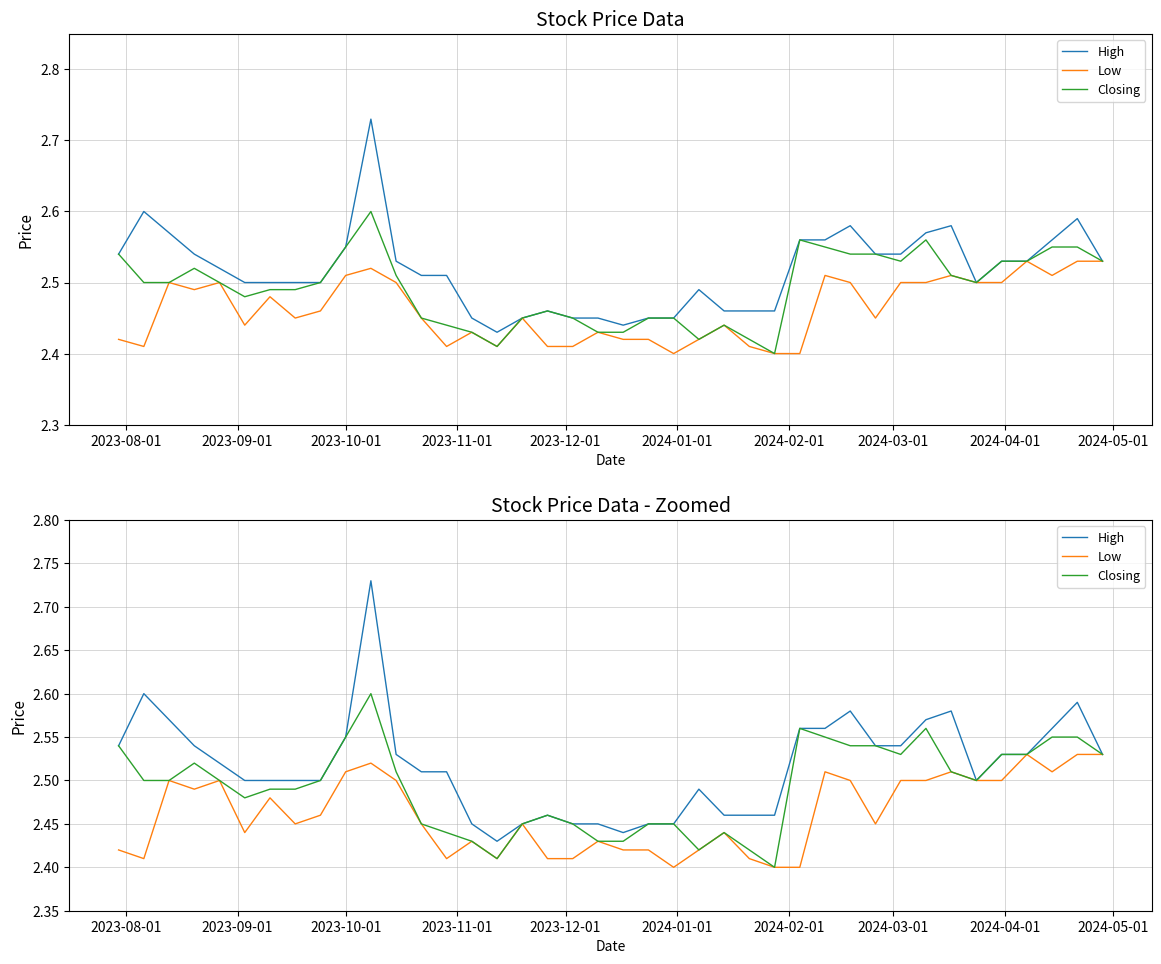

Count the number of data series in this chart.

3